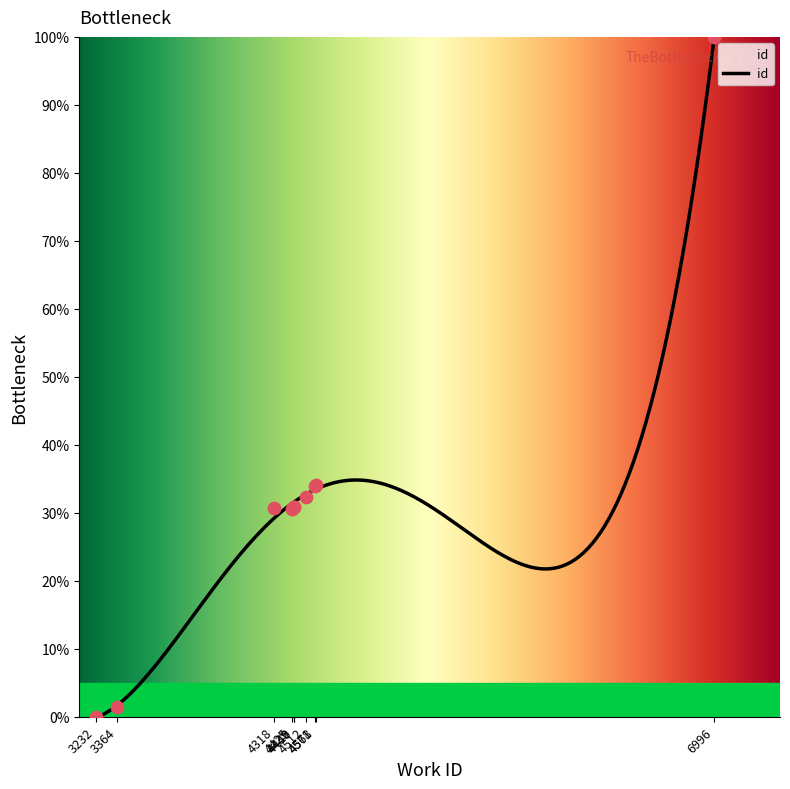

What is the ratio of the value at 4568 to the value at 3364?

22.6